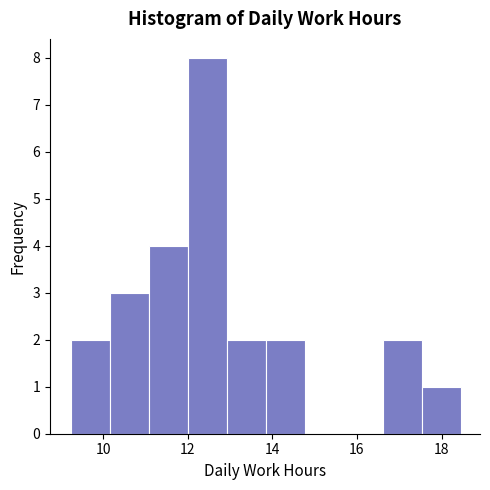

Which range on the x-axis has the tallest bar?

12.0 to 13.0